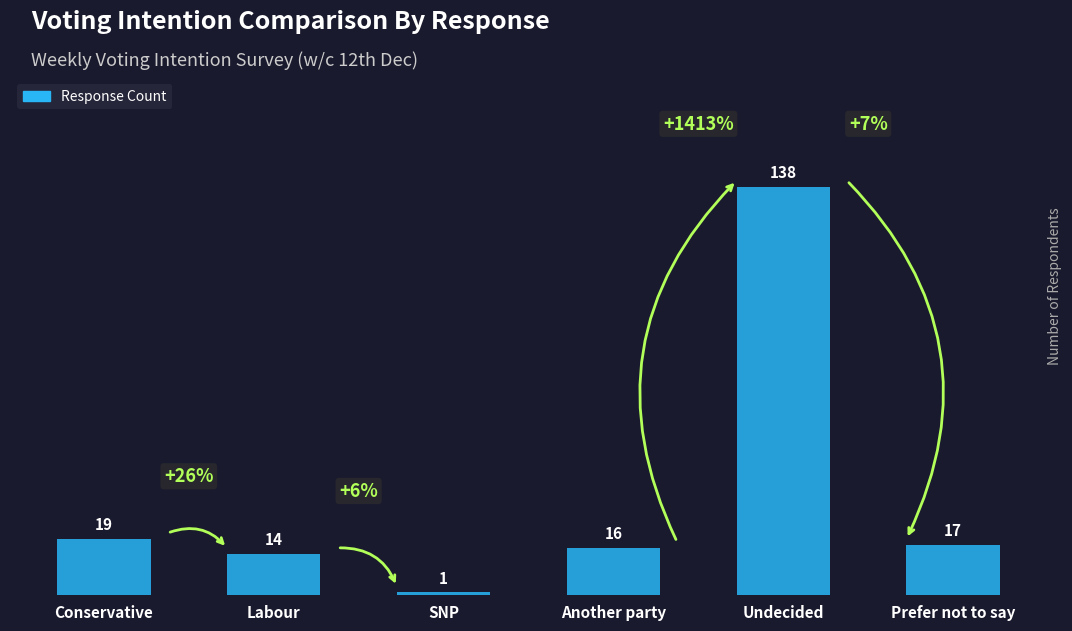

Count the number of categories in the chart.

6